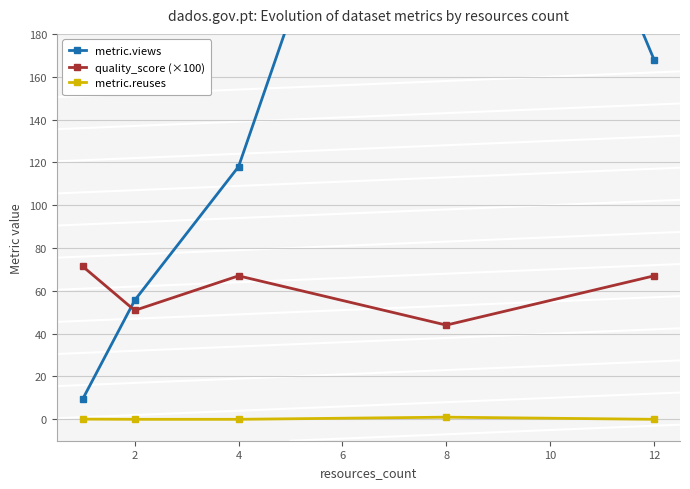

True or false: metric.reuses and quality_score (×100) intersect in this chart.

False